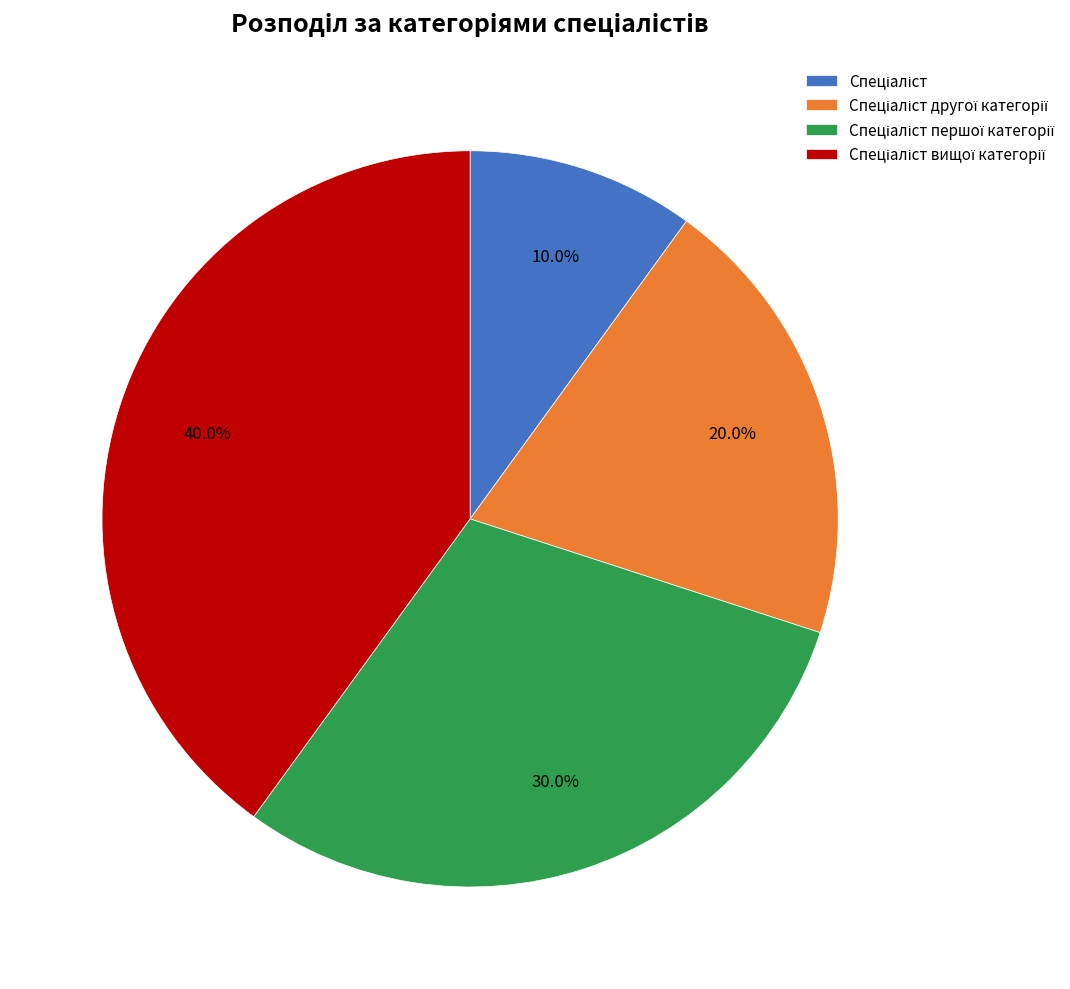

Is there any slice that represents more than half of the pie?

No